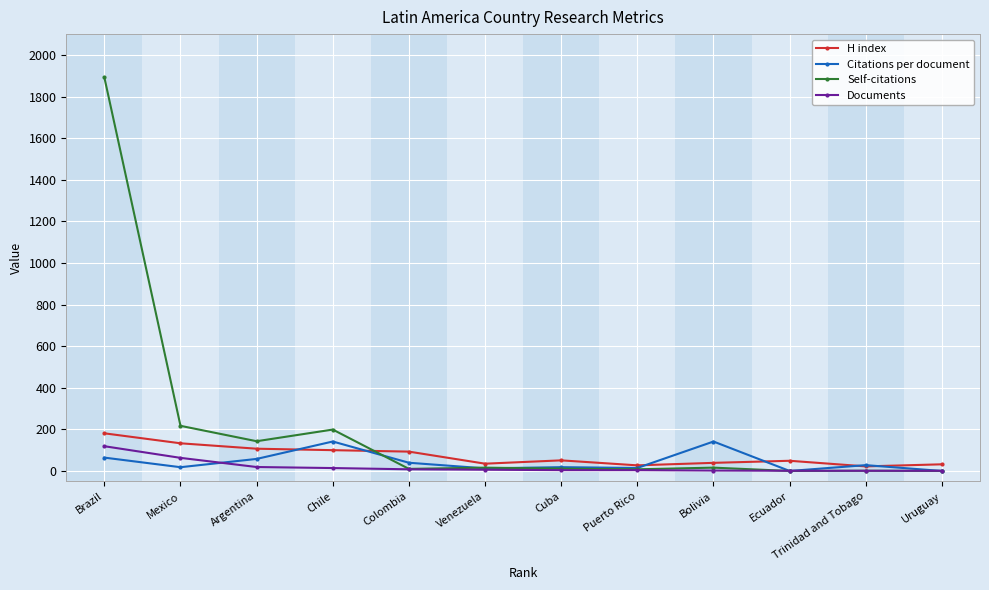

At which label is Self-citations closest to 946?

Mexico